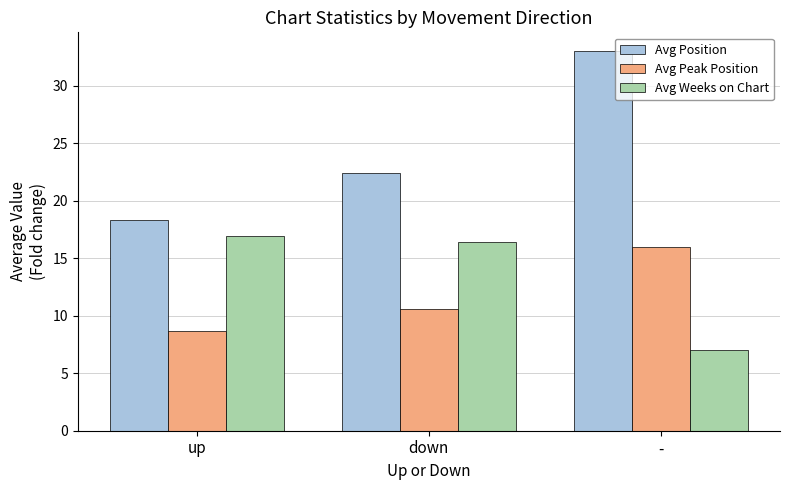

At which label does Avg Weeks on Chart reach its minimum?

-